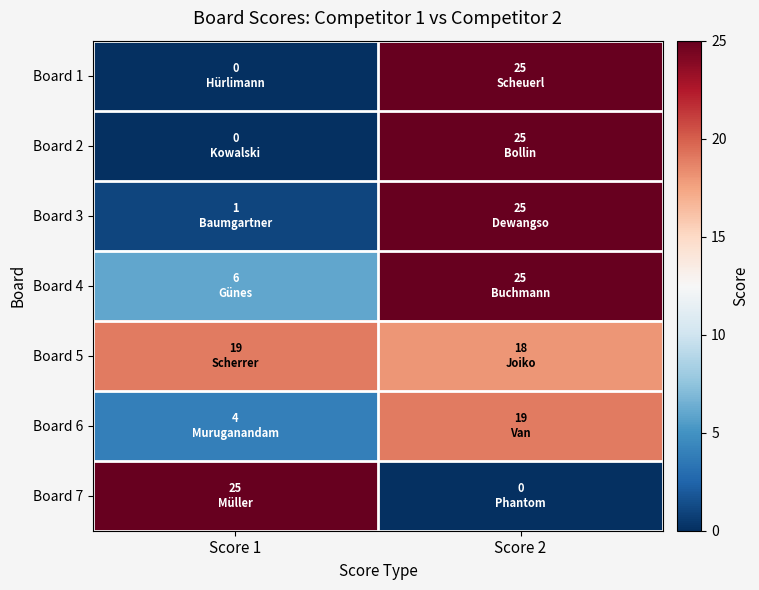

Which series has the largest total across all categories?

Board 5